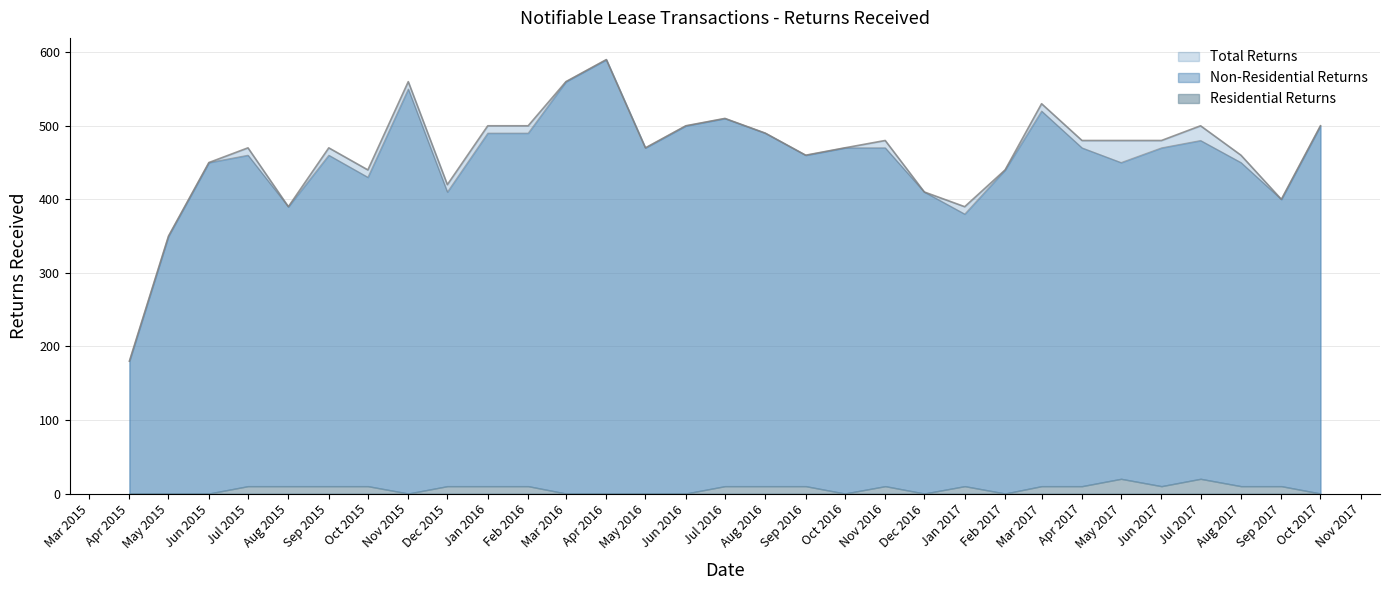

What is the difference between the second highest and minimum values in the Total Returns series?

380